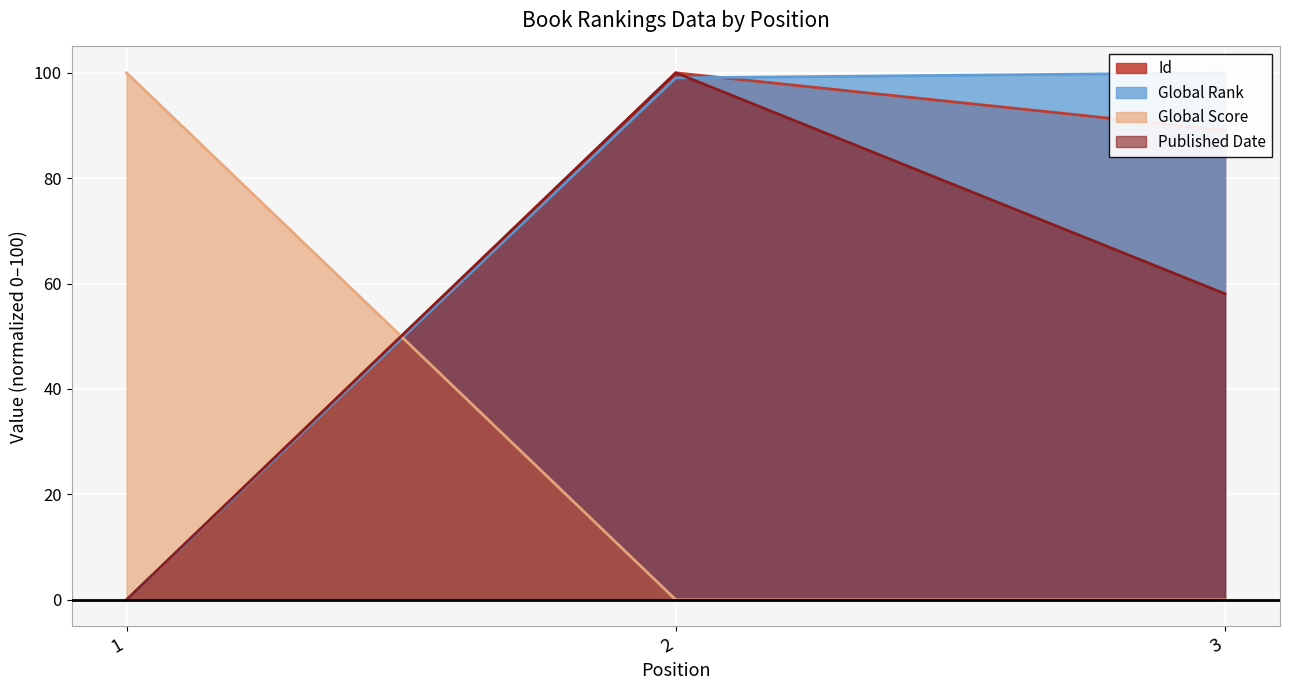

The Global Rank series shows 166.3 at 3. True or false?

False